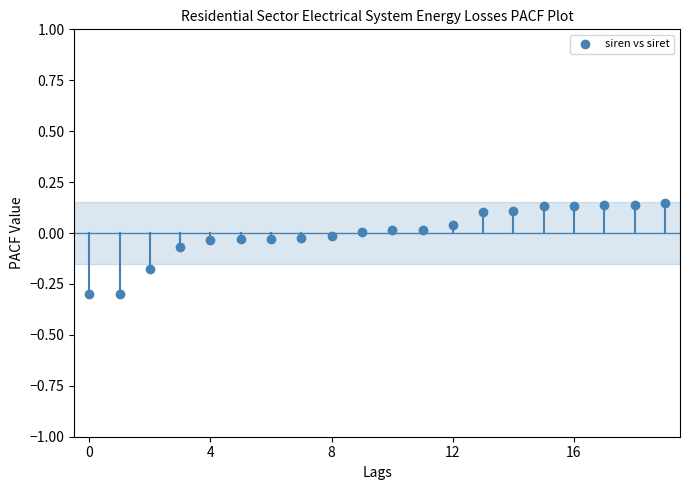

What is the range of Y values (max minus min)?

0.4